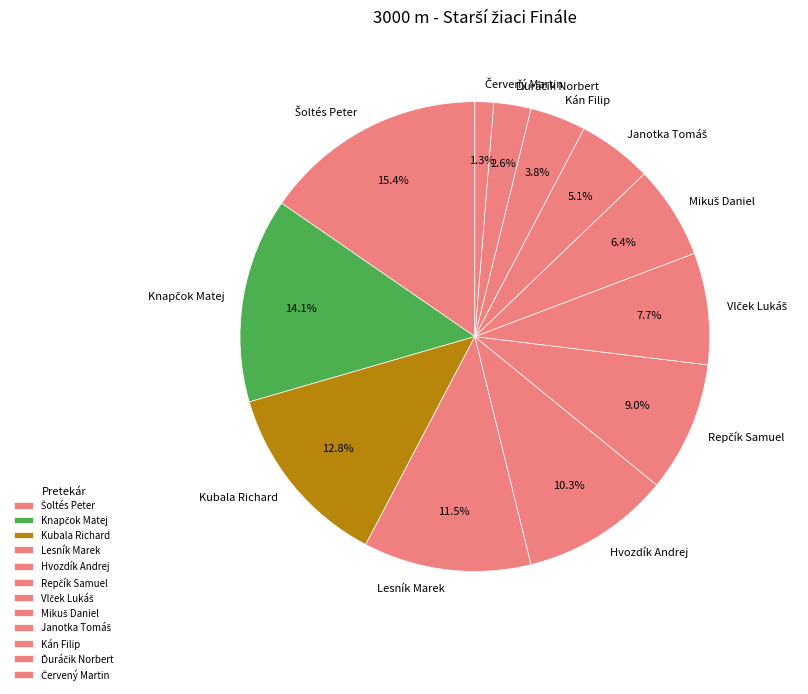

Is there any slice that represents more than half of the pie?

No